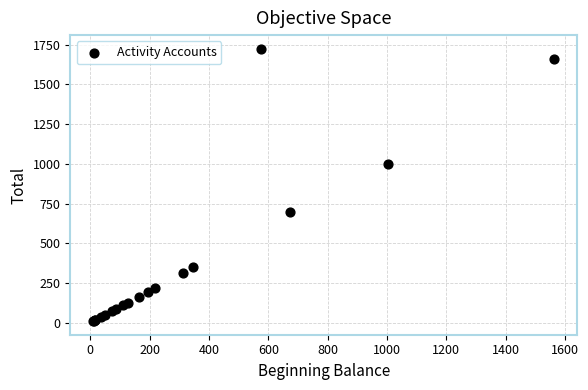

What Y value in the scatter plot is closest to 867?

1001.9